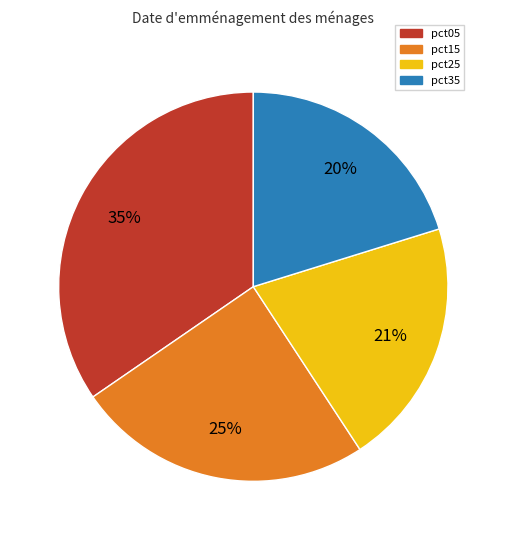

Between pct15 and pct35, which is larger?

pct15